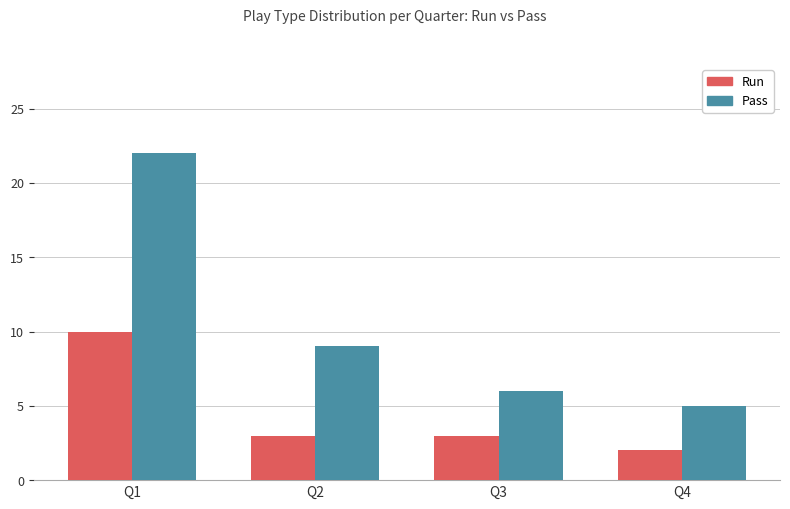

How many bars are there in each group?

2